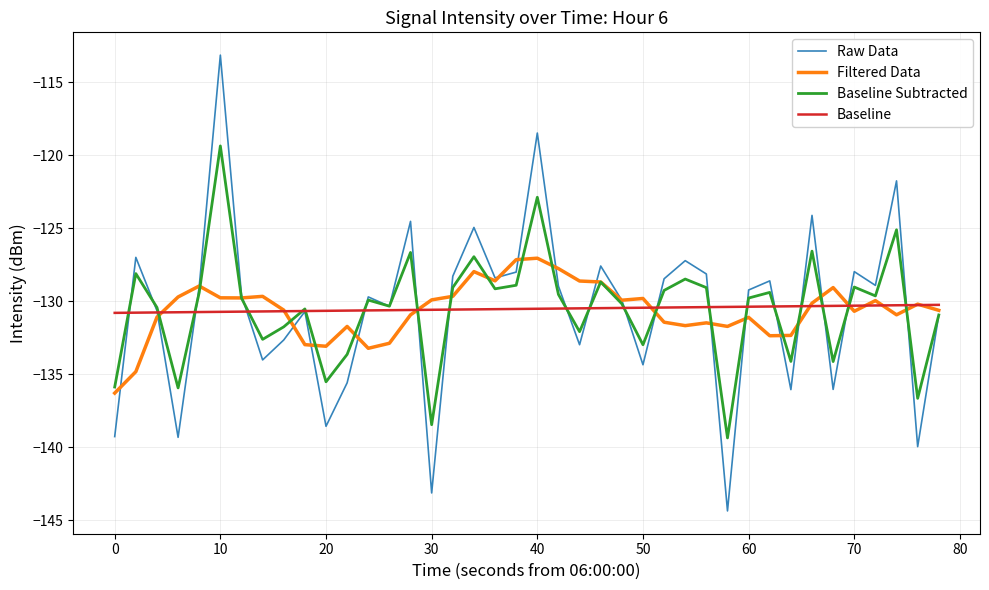

Which series has the largest range (max minus min)?

Raw Data